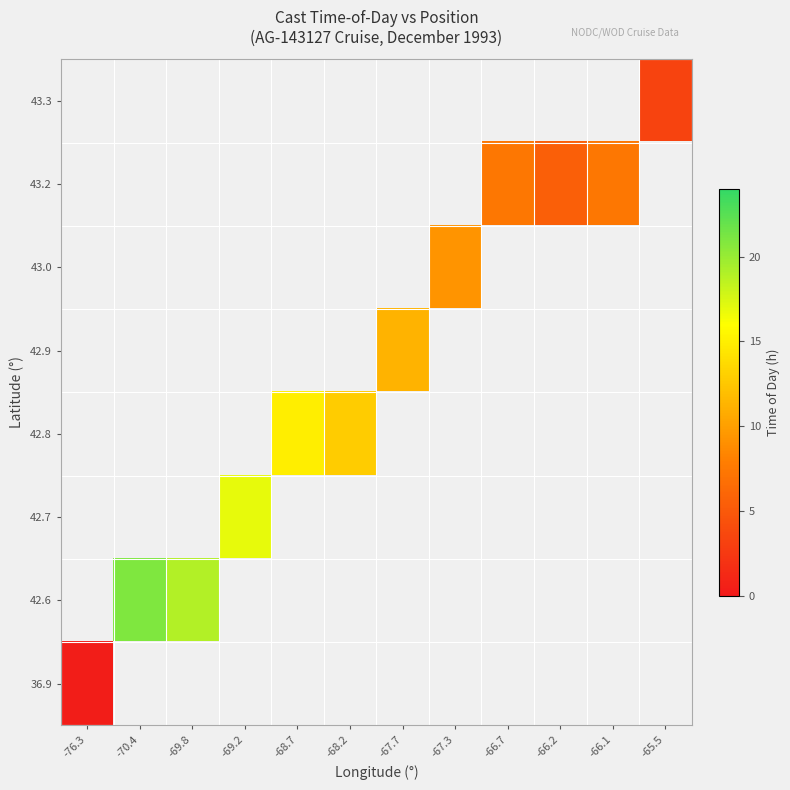

How many data points does each series have?

12